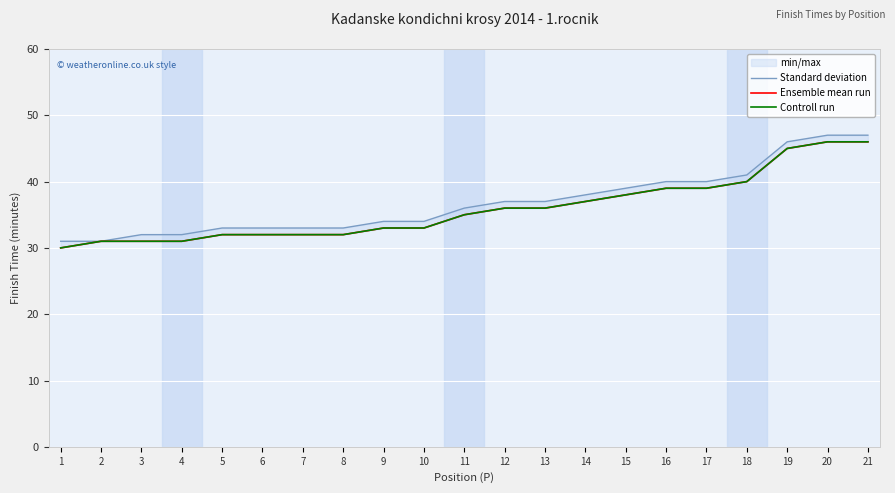

At how many categories does at least one series exceed 43?

3